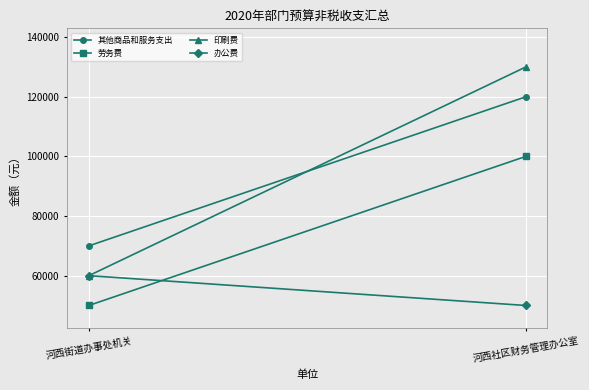

What is the smallest value displayed?

50000